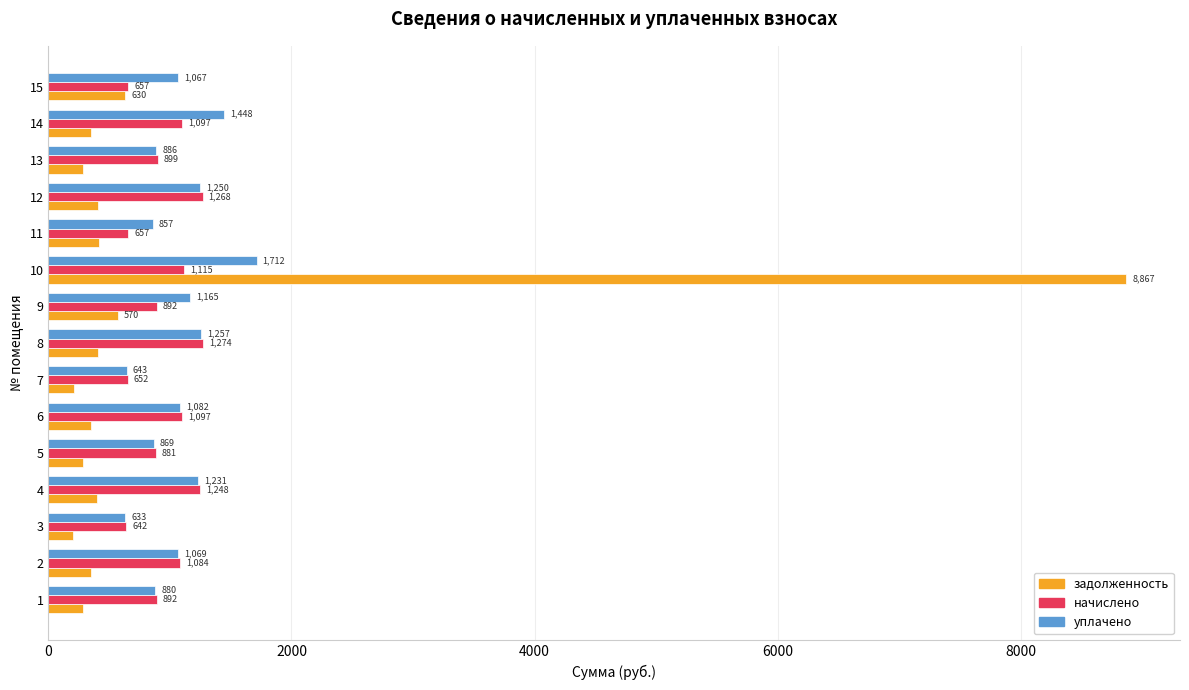

Is the value of начислено at 11 greater than the value of задолженность at 8?

Yes